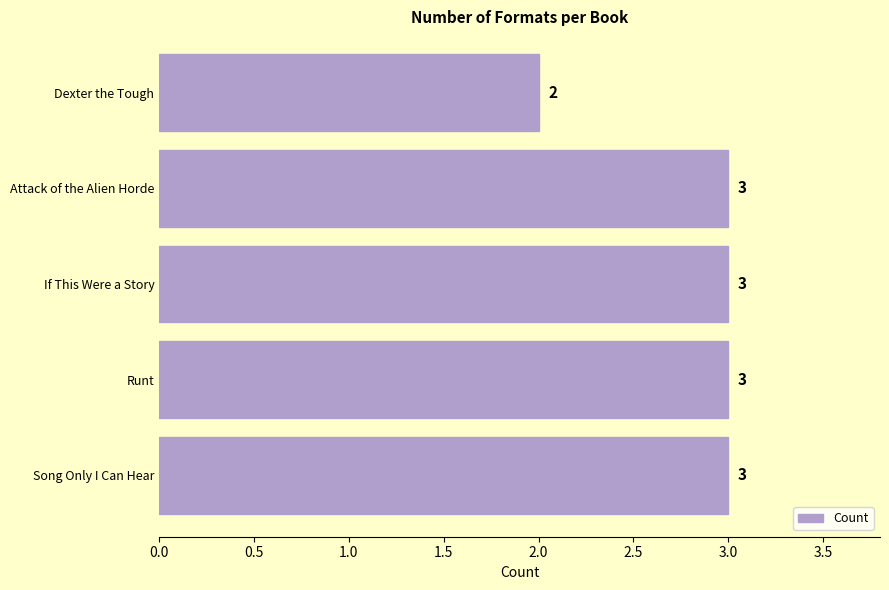

What is the average value?

3